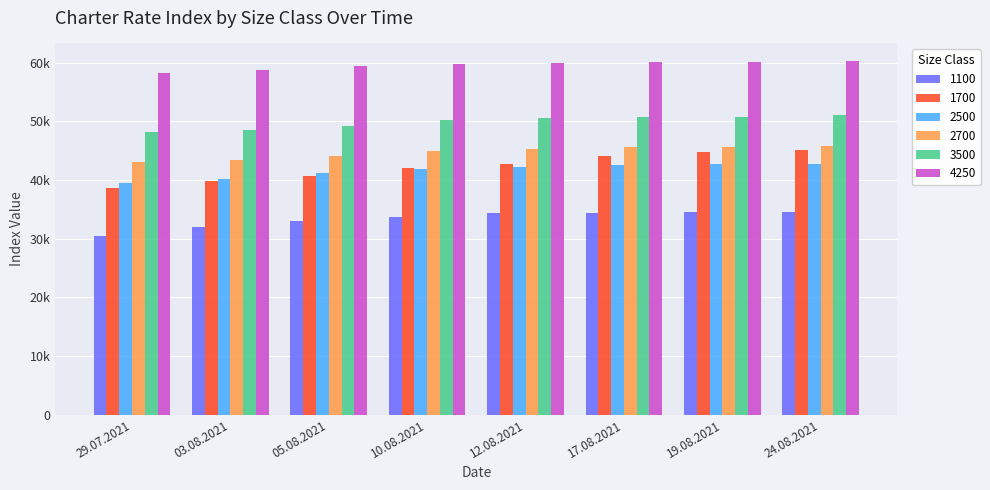

At which label is 2500 closest to 41159?

05.08.2021